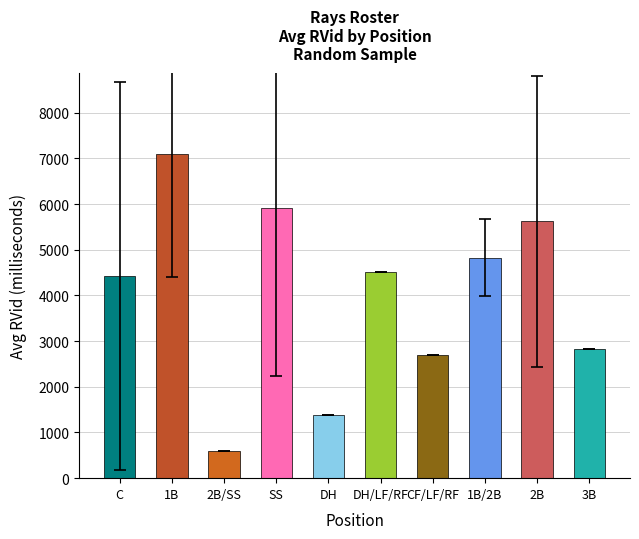

List the labels in order of value, largest first.

1B, SS, 2B, 1B/2B, DH/LF/RF, C, 3B, CF/LF/RF, DH, 2B/SS